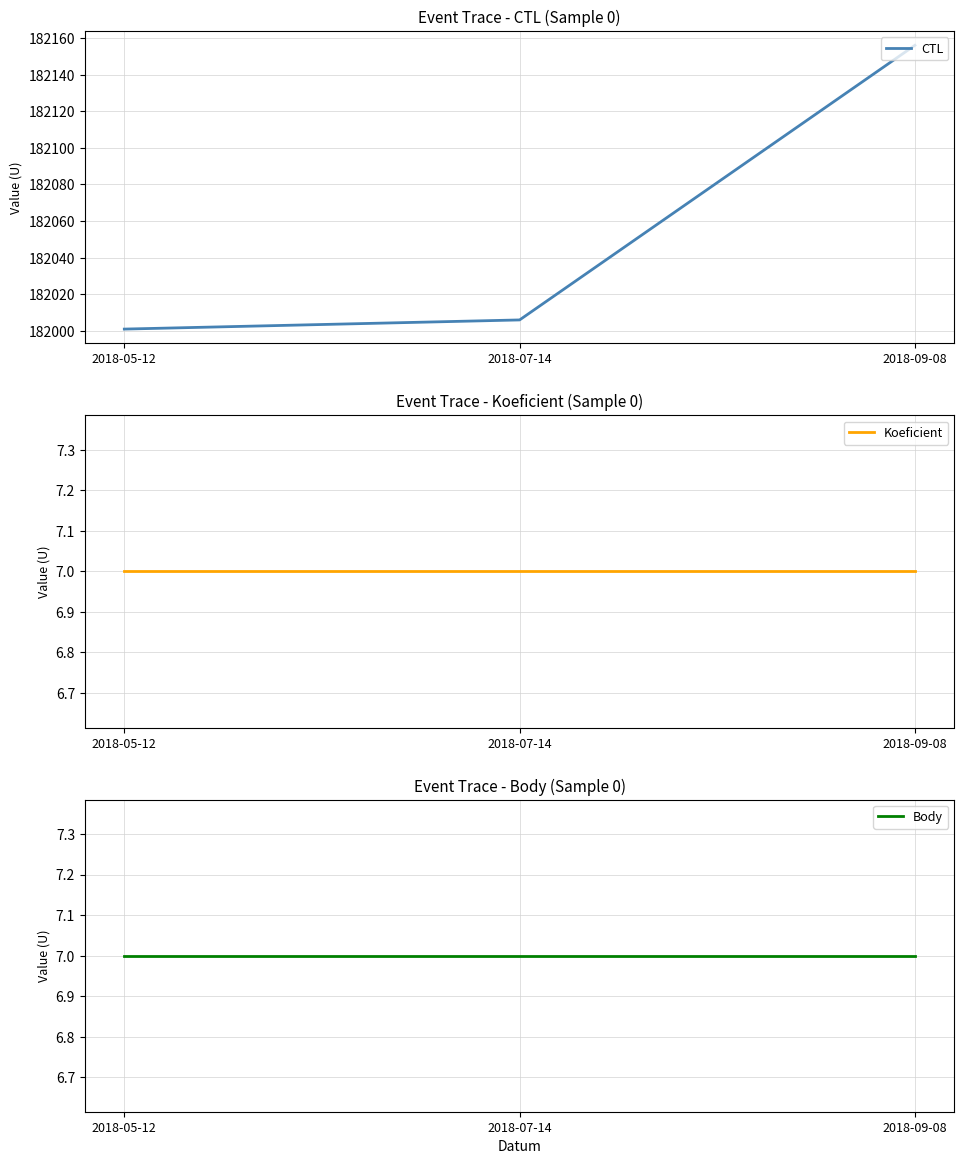

What is the difference between the maximum and minimum values in the CTL series?

155